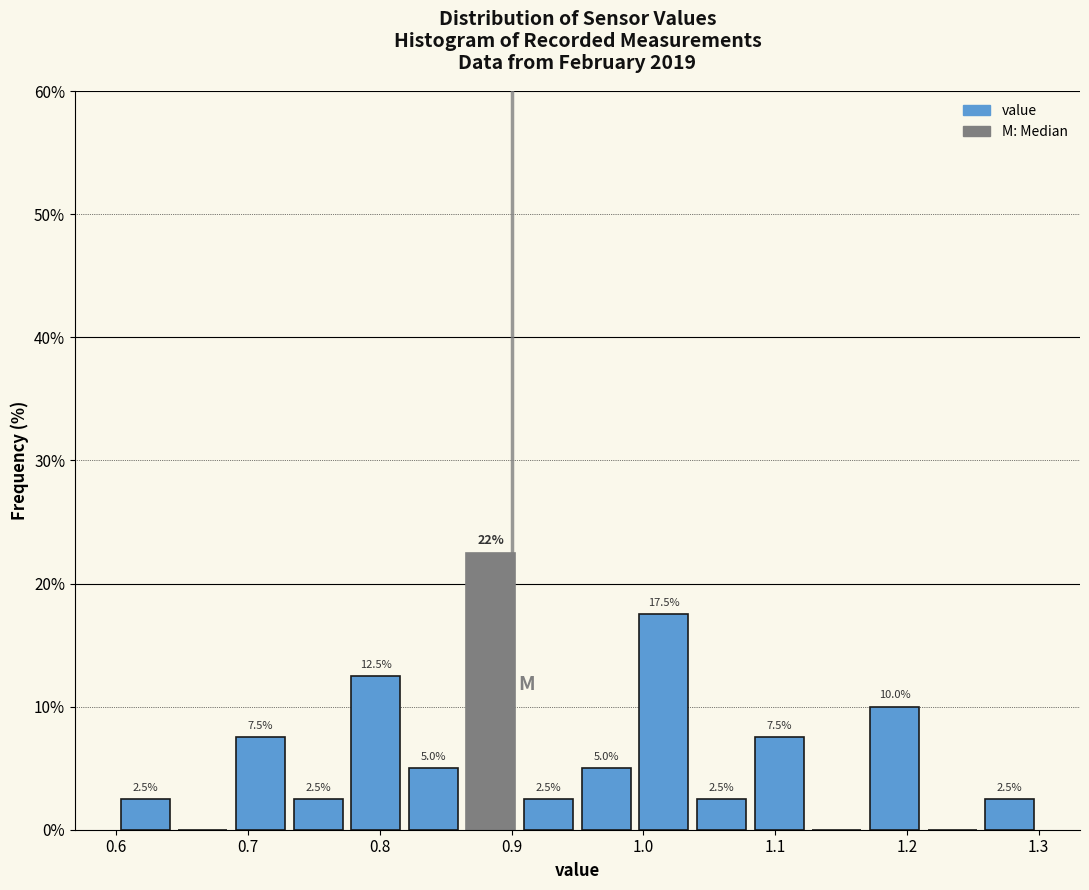

Over which range of the x-axis is the bar tallest?

0.86 to 0.91